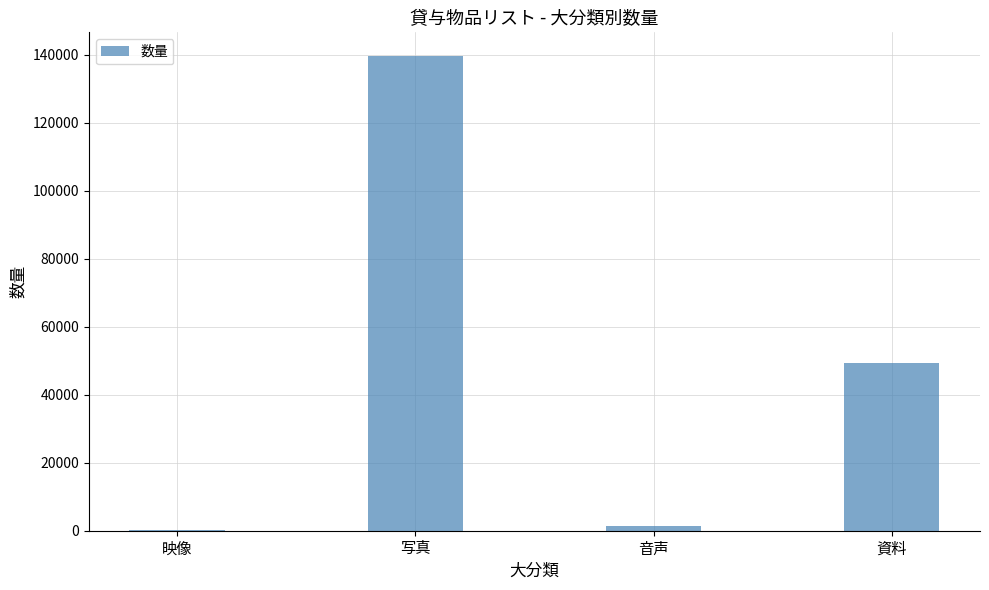

Between 資料 and 写真, which is larger?

写真